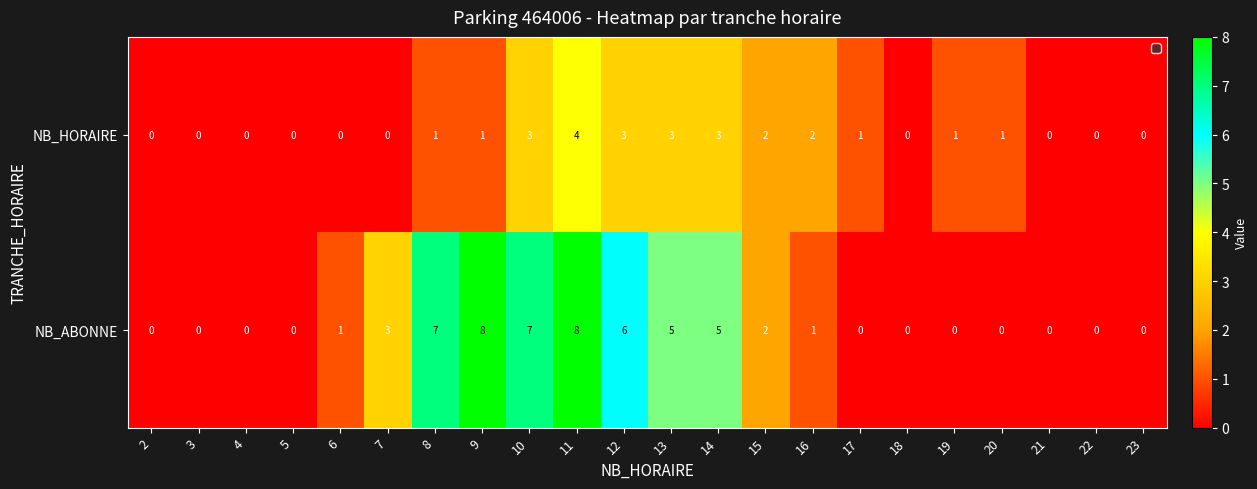

How many data points in NB_ABONNE are less than 1?

11